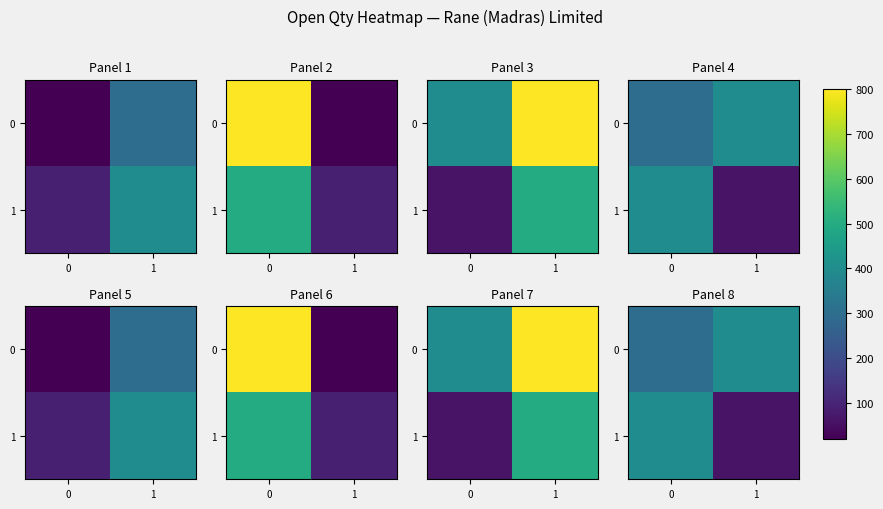

The 1 series shows 101 at 1. True or false?

False